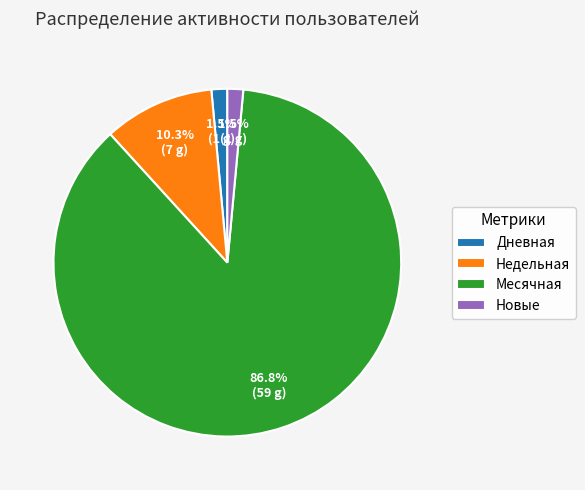

What portion of the pie excludes Новые?

98.5%